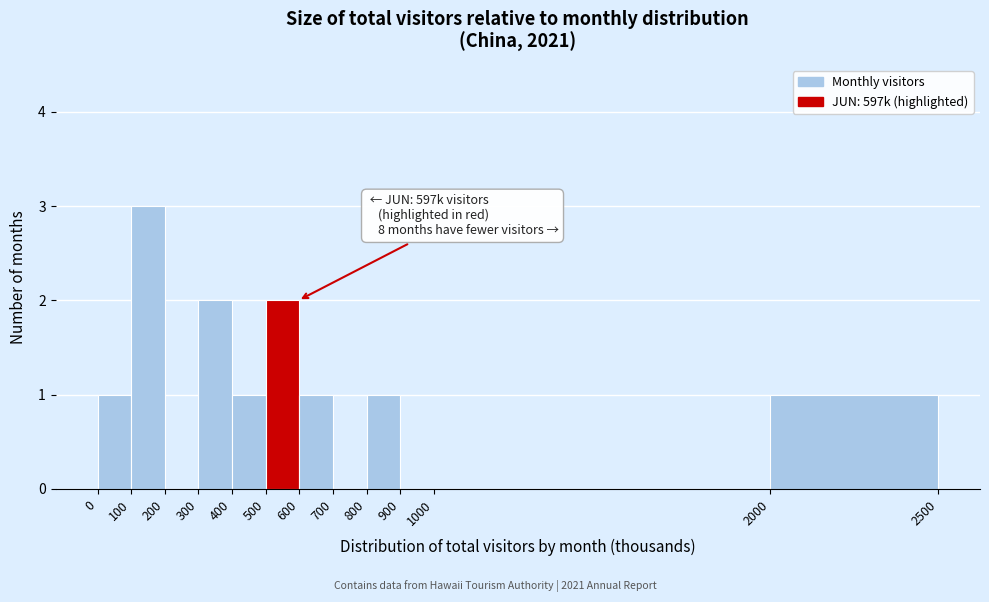

Over which range of the x-axis is the bar tallest?

100 to 200